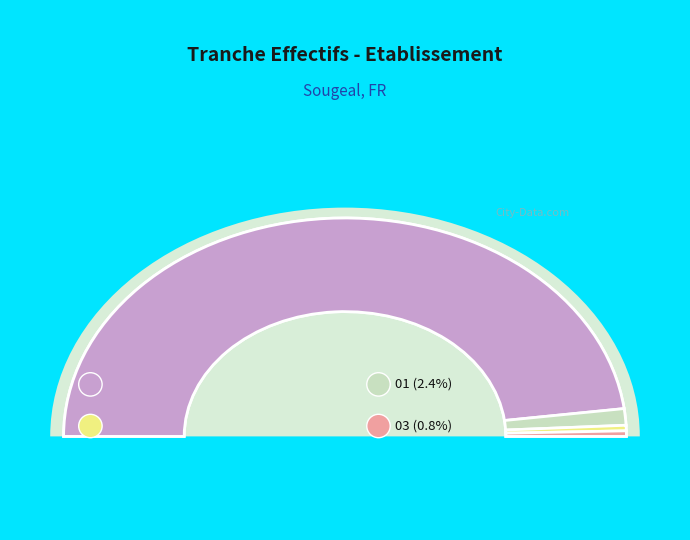

The 02 slice represents 1% of the pie. True or false?

True